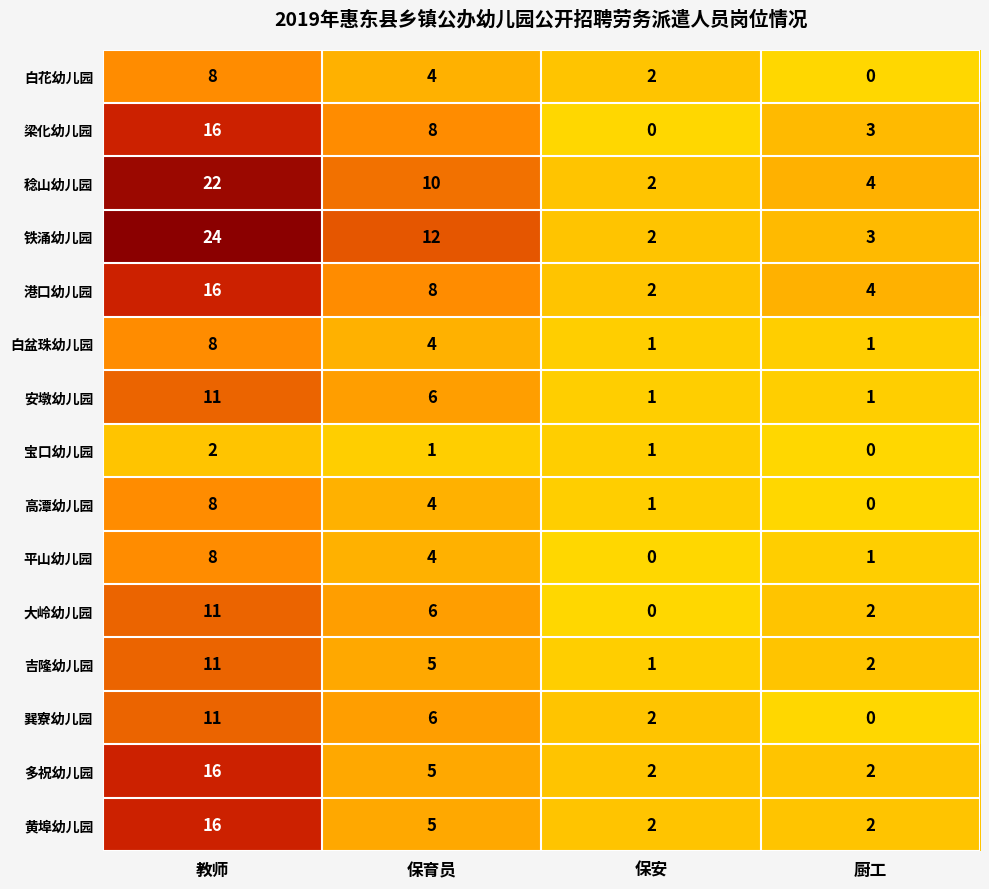

At which category does the chart reach its peak across all series?

教师